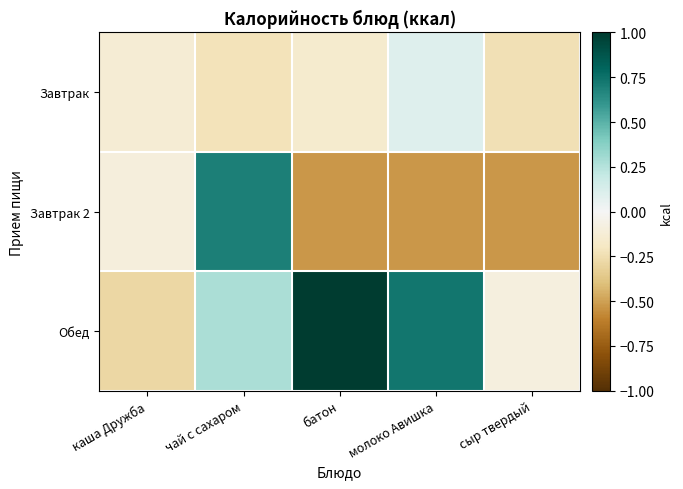

Rank the series by their maximum value, from highest to lowest.

Обед, Завтрак 2, Завтрак